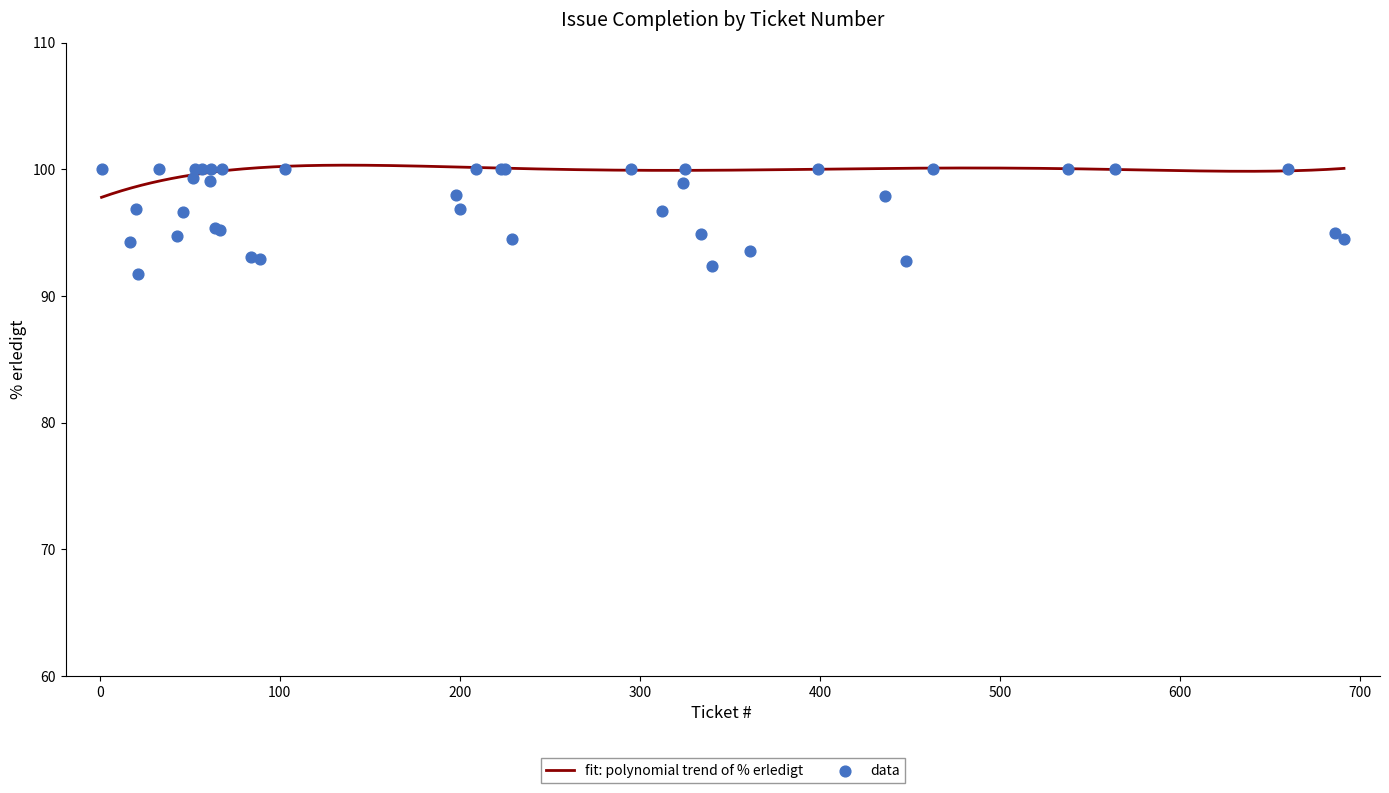

What is the ratio of the value at 62 to the value at 21?

1.1